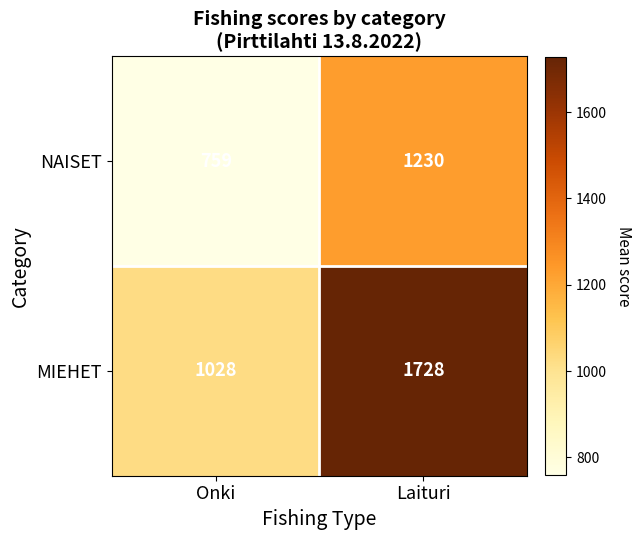

The NAISET series shows 1152 at Onki. True or false?

False